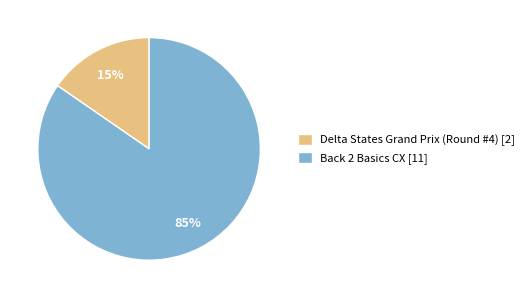

Which slice is the largest?

Back 2 Basics CX